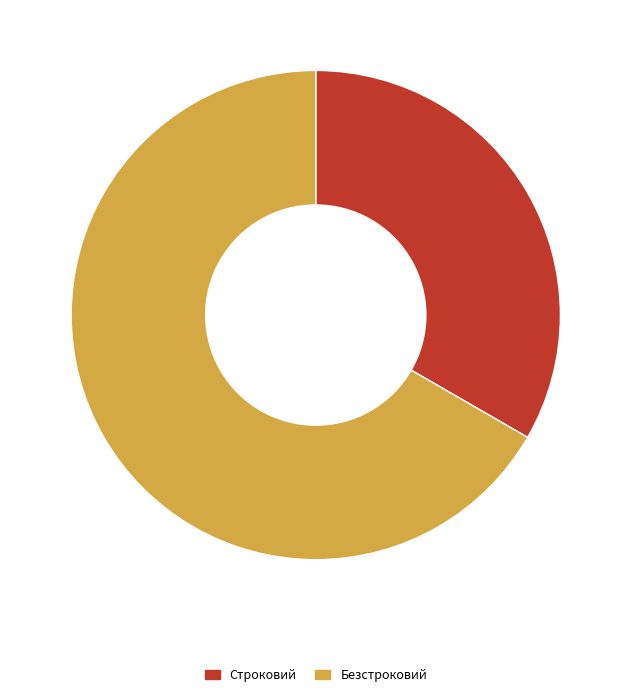

Rank the categories by value from highest to lowest.

Безстроковий, Строковий